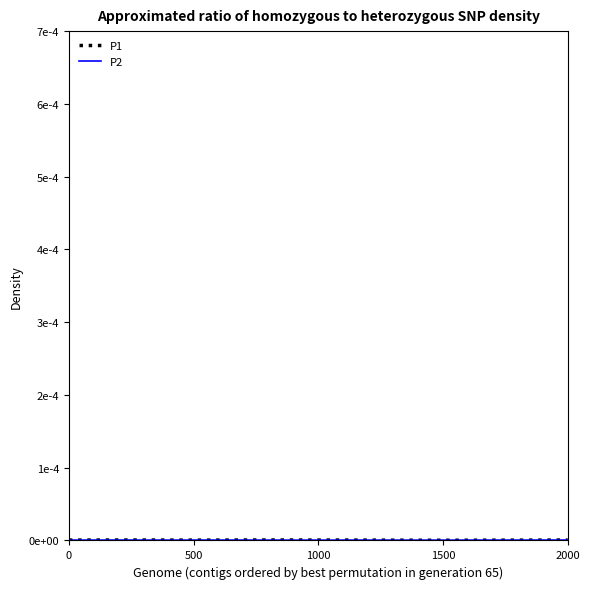

Is this an area chart (filled region under the line)?

No